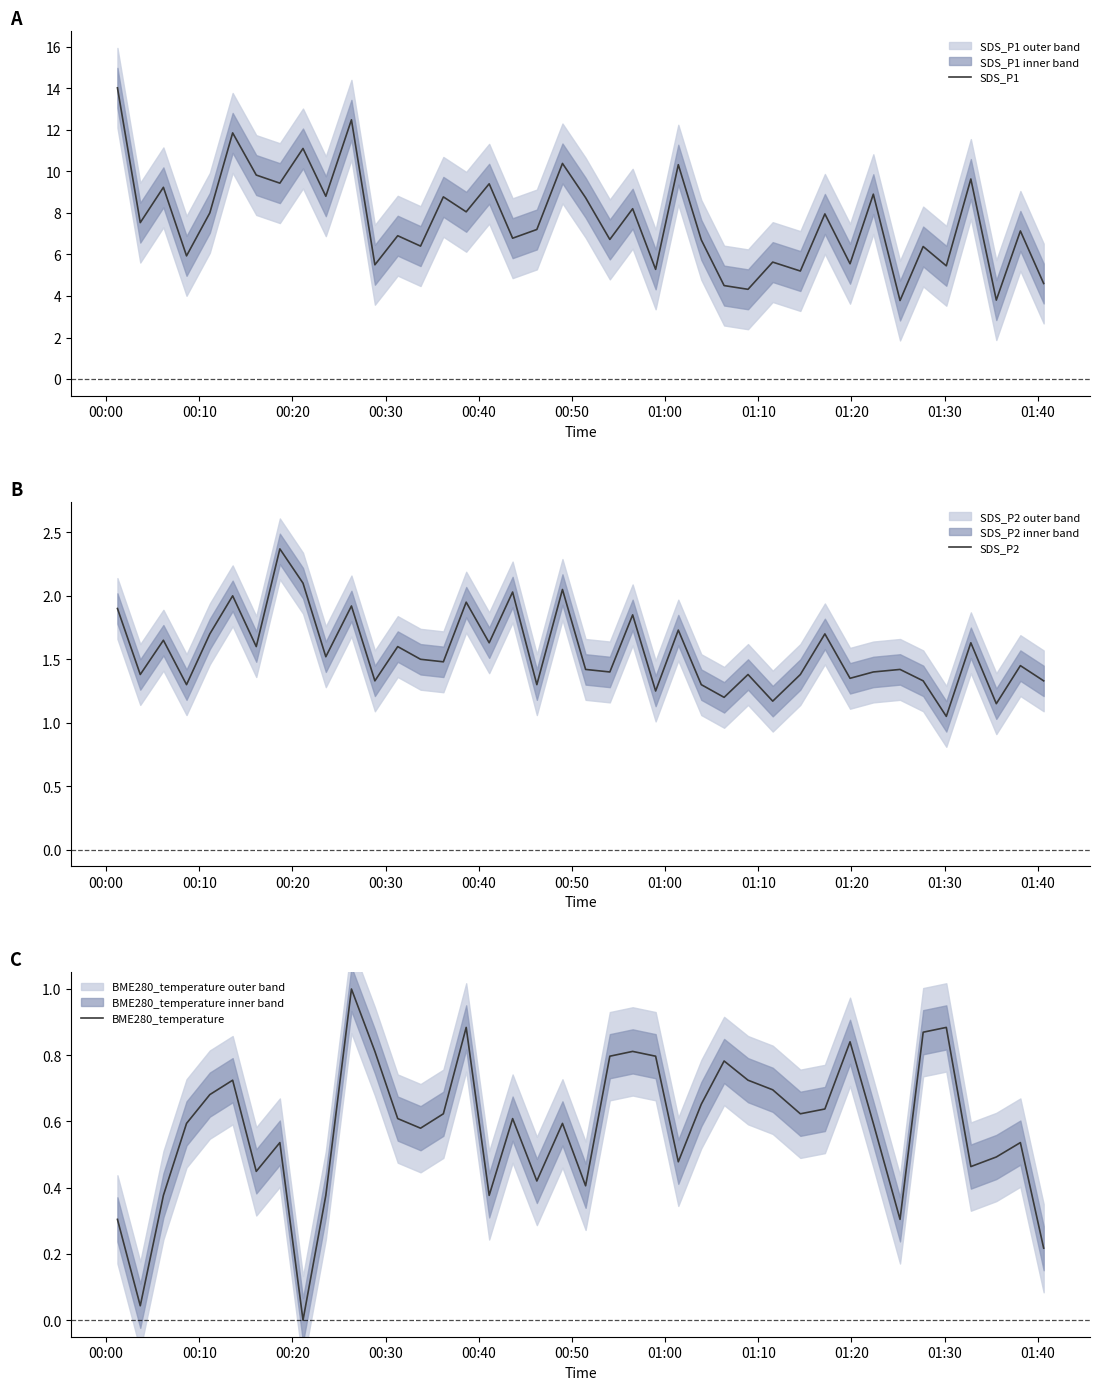

At how many categories does at least one series exceed 4?

38